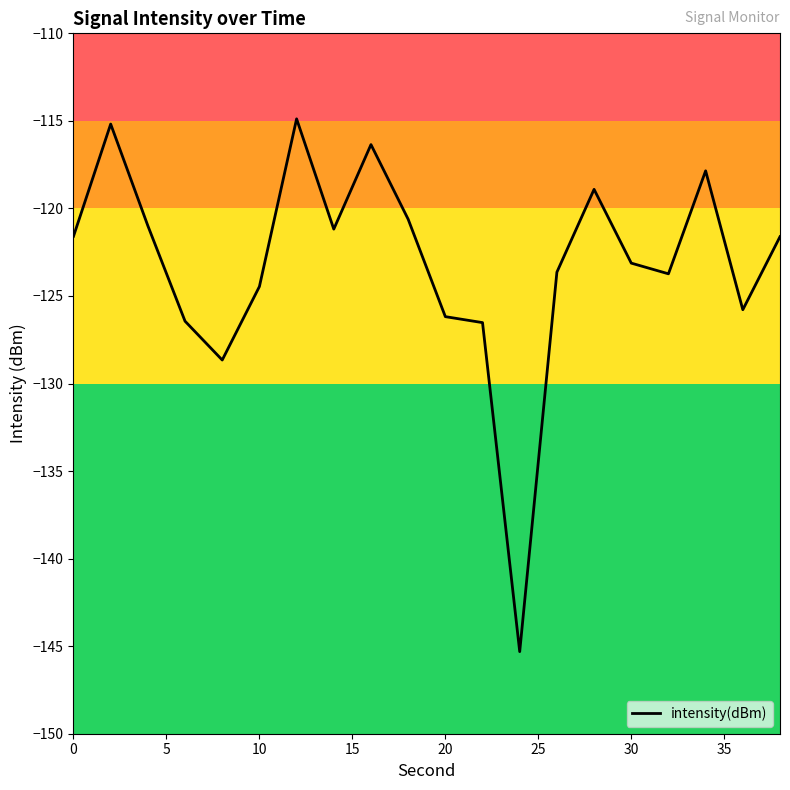

What is the difference between the maximum and minimum values?

30.4